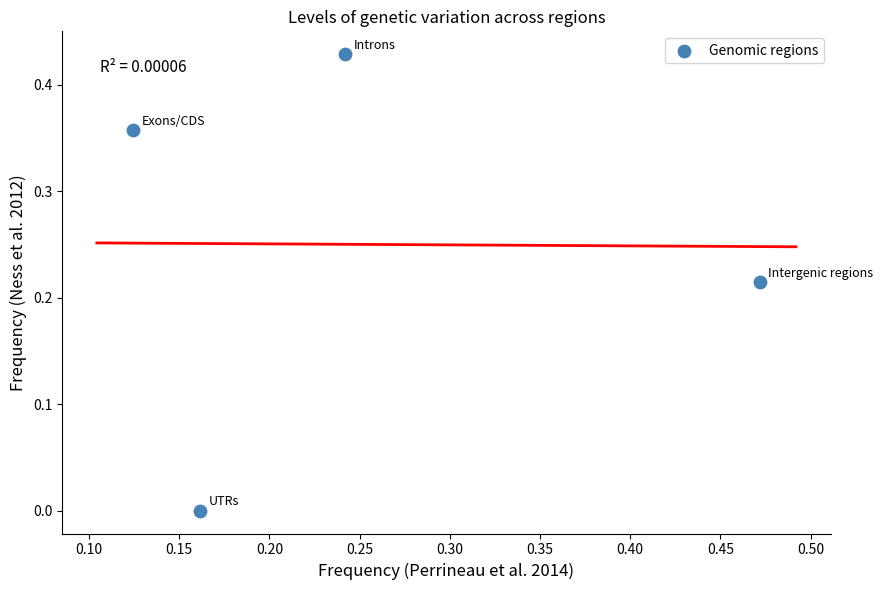

What is the range of X values (max minus min)?

0.3